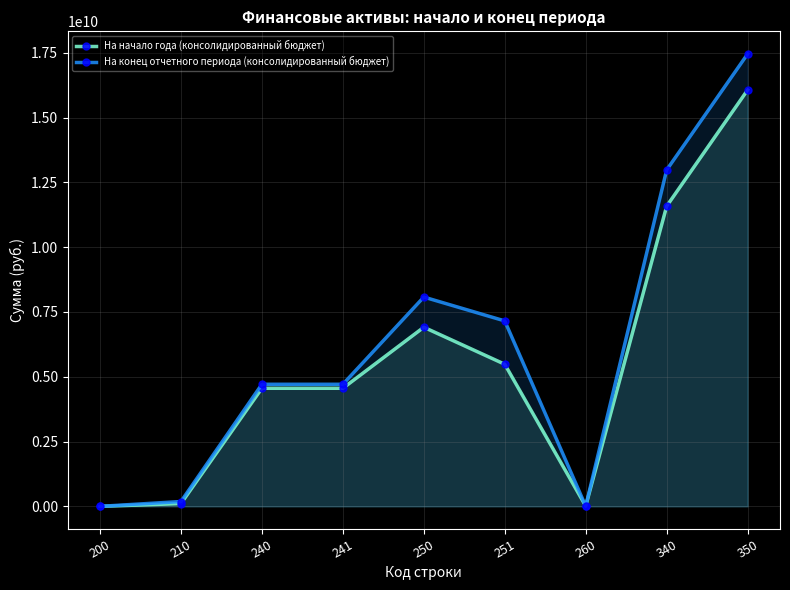

Rank the series by their average value, from lowest to highest.

На начало года (консолидированный бюджет), На конец отчетного периода (консолидированный бюджет)